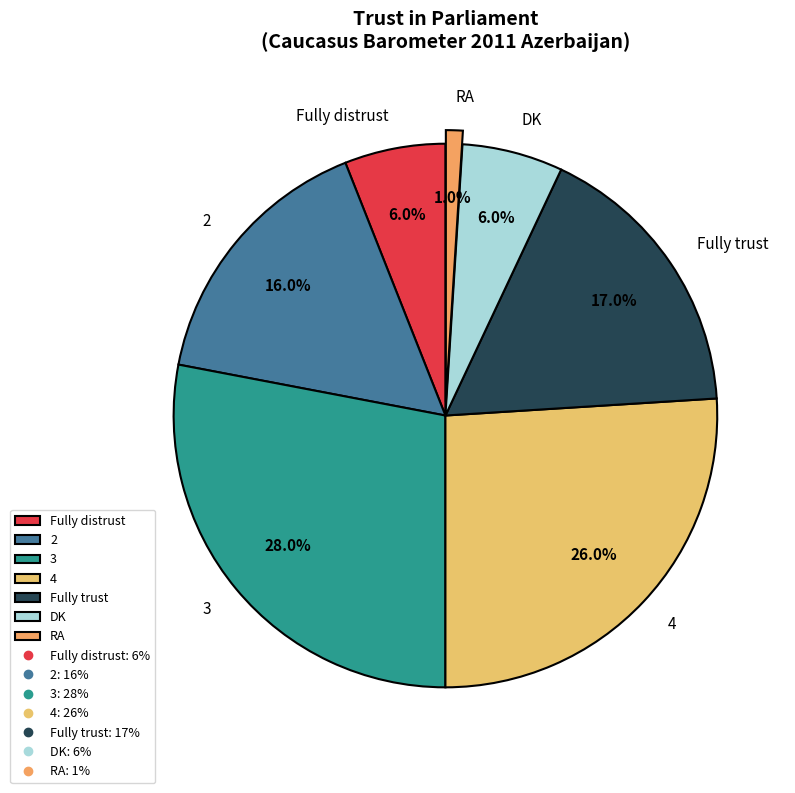

To the nearest percent, what is the difference between the largest and smallest slice percentages?

27%